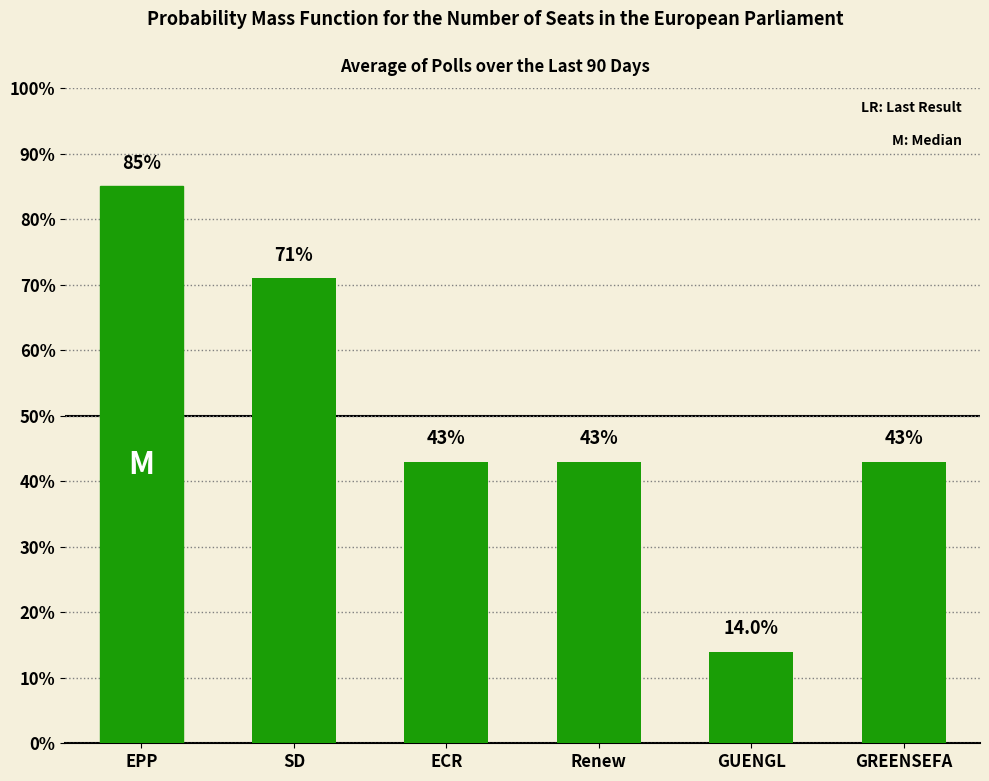

What is the label of the 4th bar from the right?

ECR